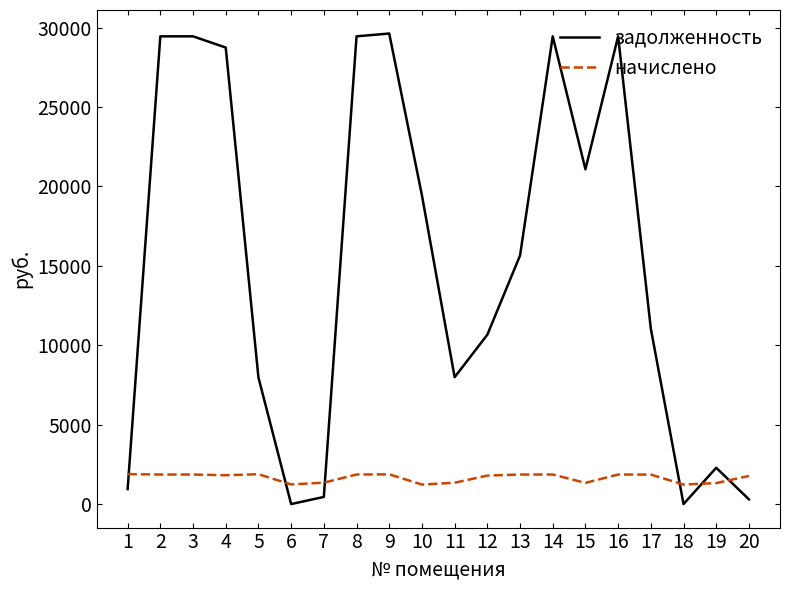

What is the total value across all series at 3?

31308.0